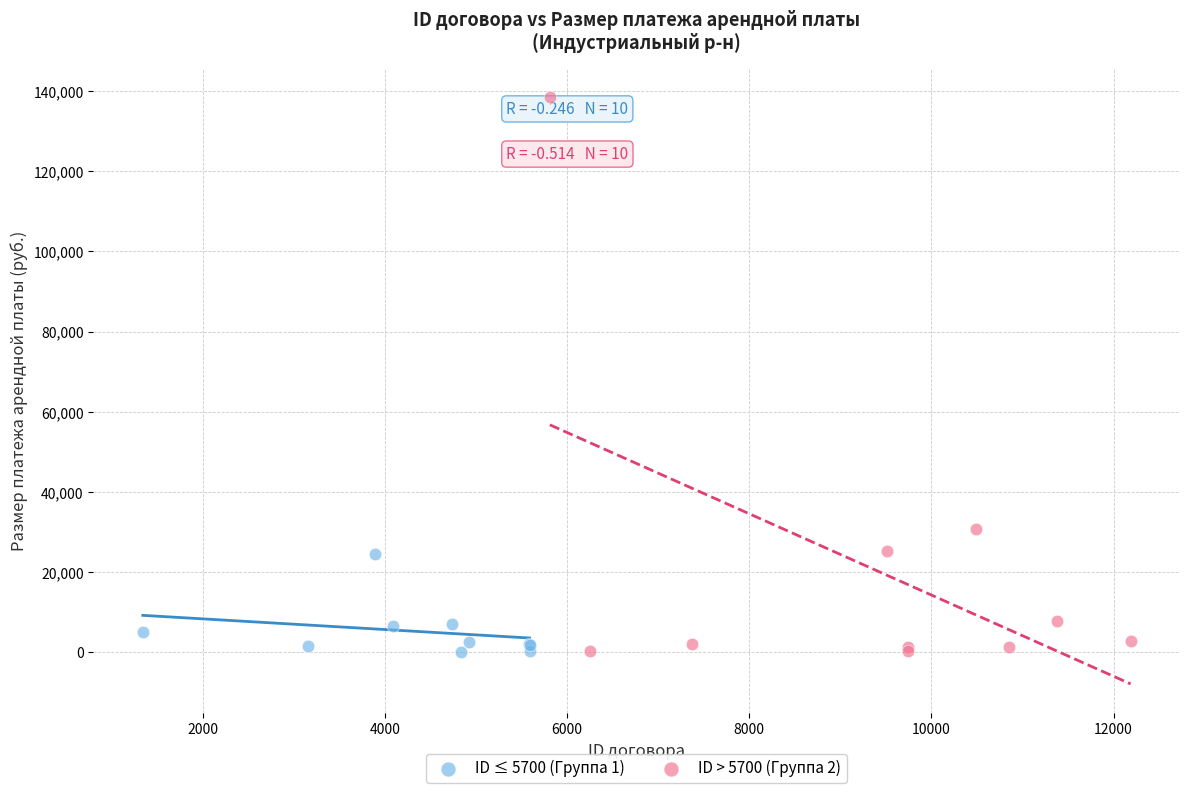

Which series contains the highest Y value?

ID > 5700 (Группа 2)